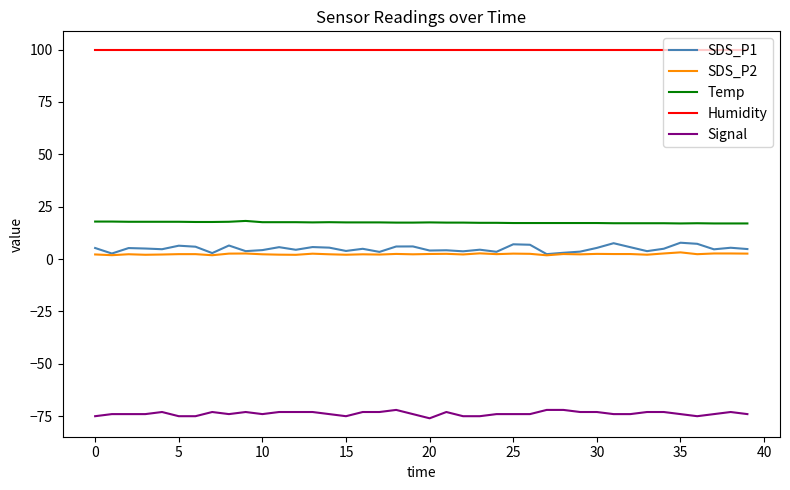

Which series has the largest total across all categories?

Humidity